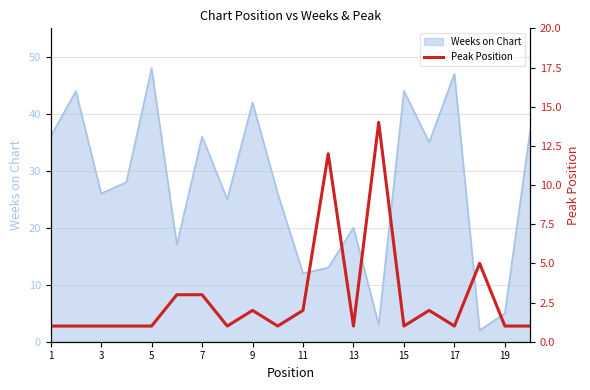

The value of Weeks on Chart at 19 is 2. True or false?

False